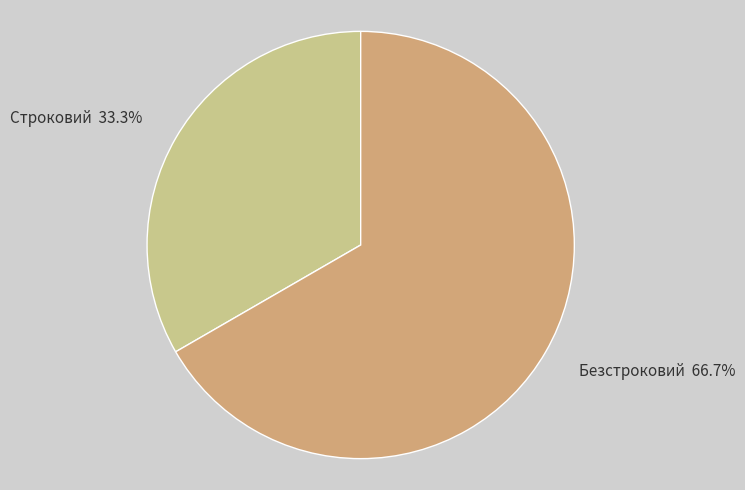

Combined, what portion of the pie is Строковий and Безстроковий?

100.0%